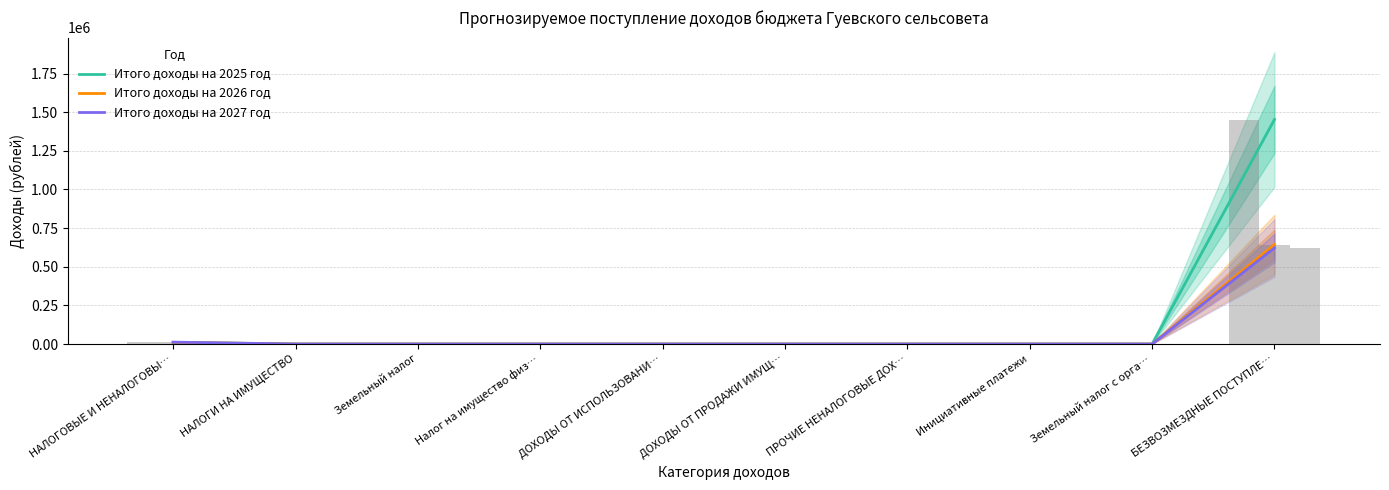

Reading left to right, extract all data points from this chart.

Итого доходы на 2025 год: НАЛОГОВЫЕ И НЕНАЛОГОВЫ…=10136	НАЛОГИ НА ИМУЩЕСТВО=0	Земельный налог=0	Налог на имущество физ…=0	ДОХОДЫ ОТ ИСПОЛЬЗОВАНИ…=0	ДОХОДЫ ОТ ПРОДАЖИ ИМУЩ…=0	ПРОЧИЕ НЕНАЛОГОВЫЕ ДОХ…=0	Инициативные платежи=0	Земельный налог с орга…=0	БЕЗВОЗМЕЗДНЫЕ ПОСТУПЛЕ…=1452307
Итого доходы на 2026 год: НАЛОГОВЫЕ И НЕНАЛОГОВЫ…=11048	НАЛОГИ НА ИМУЩЕСТВО=0	Земельный налог=0	Налог на имущество физ…=0	ДОХОДЫ ОТ ИСПОЛЬЗОВАНИ…=0	ДОХОДЫ ОТ ПРОДАЖИ ИМУЩ…=0	ПРОЧИЕ НЕНАЛОГОВЫЕ ДОХ…=0	Инициативные платежи=0	Земельный налог с орга…=0	БЕЗВОЗМЕЗДНЫЕ ПОСТУПЛЕ…=643428
Итого доходы на 2027 год: НАЛОГОВЫЕ И НЕНАЛОГОВЫ…=12150	НАЛОГИ НА ИМУЩЕСТВО=0	Земельный налог=0	Налог на имущество физ…=0	ДОХОДЫ ОТ ИСПОЛЬЗОВАНИ…=0	ДОХОДЫ ОТ ПРОДАЖИ ИМУЩ…=0	ПРОЧИЕ НЕНАЛОГОВЫЕ ДОХ…=0	Инициативные платежи=0	Земельный налог с орга…=0	БЕЗВОЗМЕЗДНЫЕ ПОСТУПЛЕ…=621878